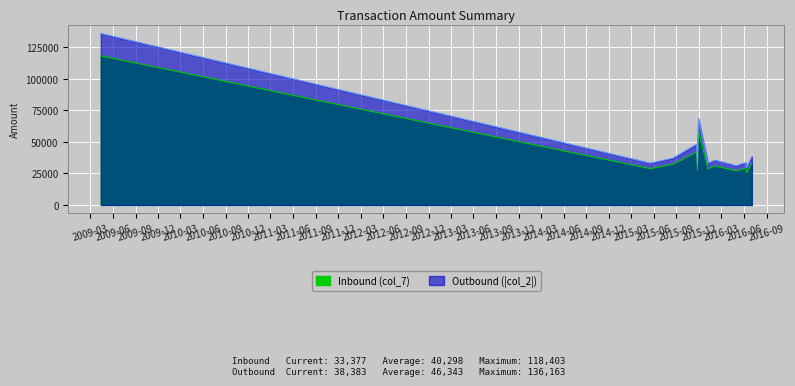

What is the difference between the Inbound (col_7) values at 2016-06-08 and 2016-06-12?

3642.5